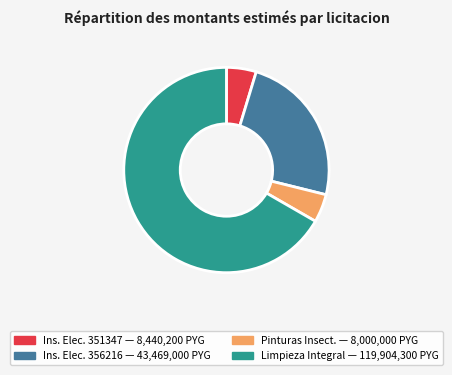

To the nearest percent, what is the average slice percentage?

25%